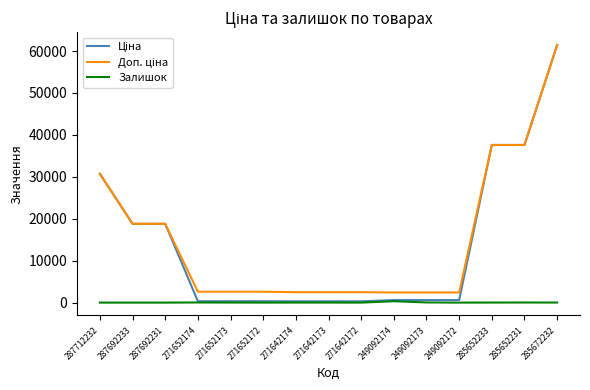

At which category is the sum across all series the highest?

285672232